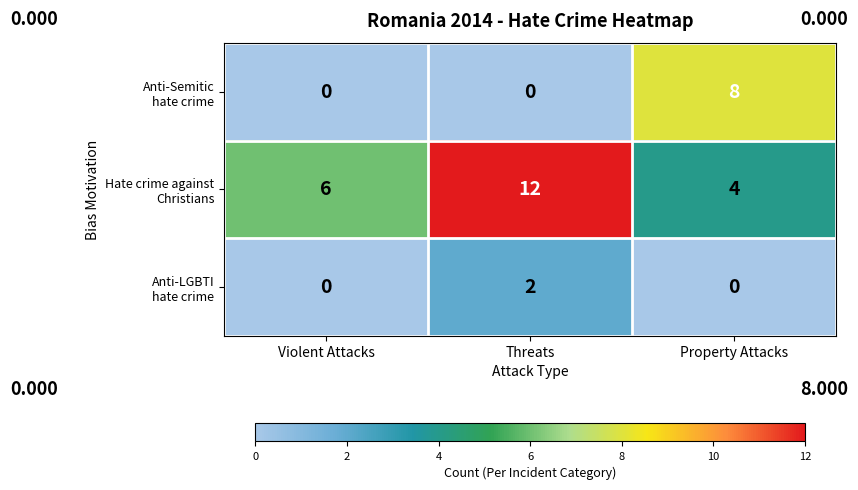

At which category is the sum across all series the highest?

Threats